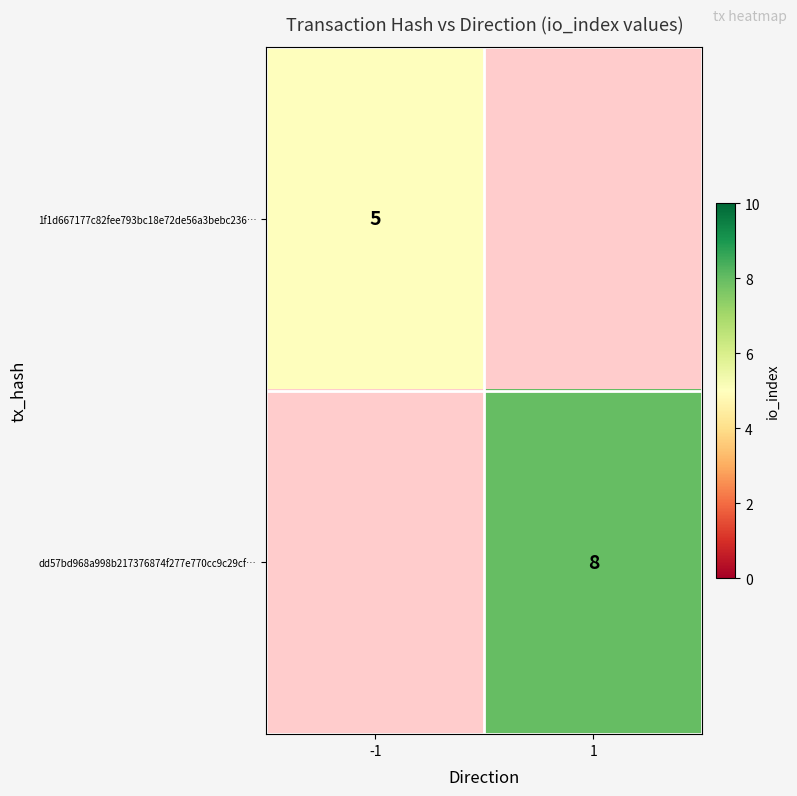

Is the value of 1f1d667177c82fee793bc18e72de56a3bebc236… at -1 greater than the value of dd57bd968a998b217376874f277e770cc9c29cf… at 1?

No